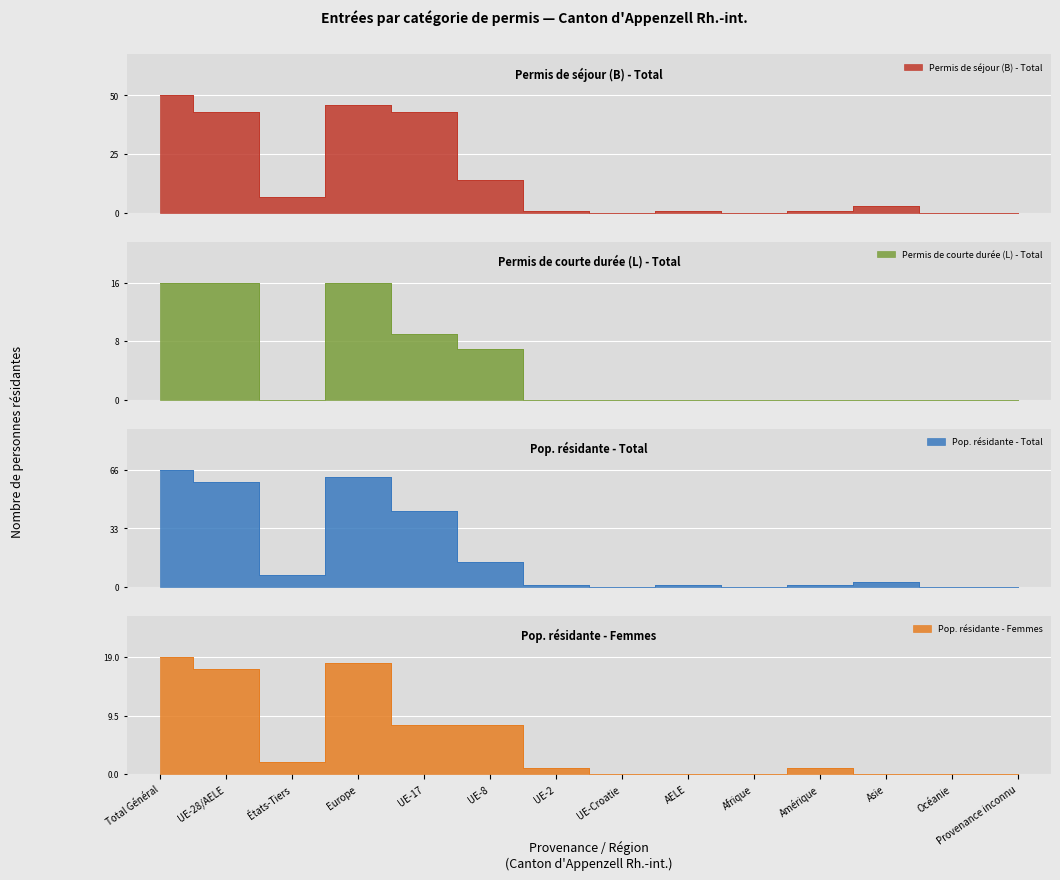

What is the difference between the maximum and second lowest values in the Pop. résidante - Total series?

66